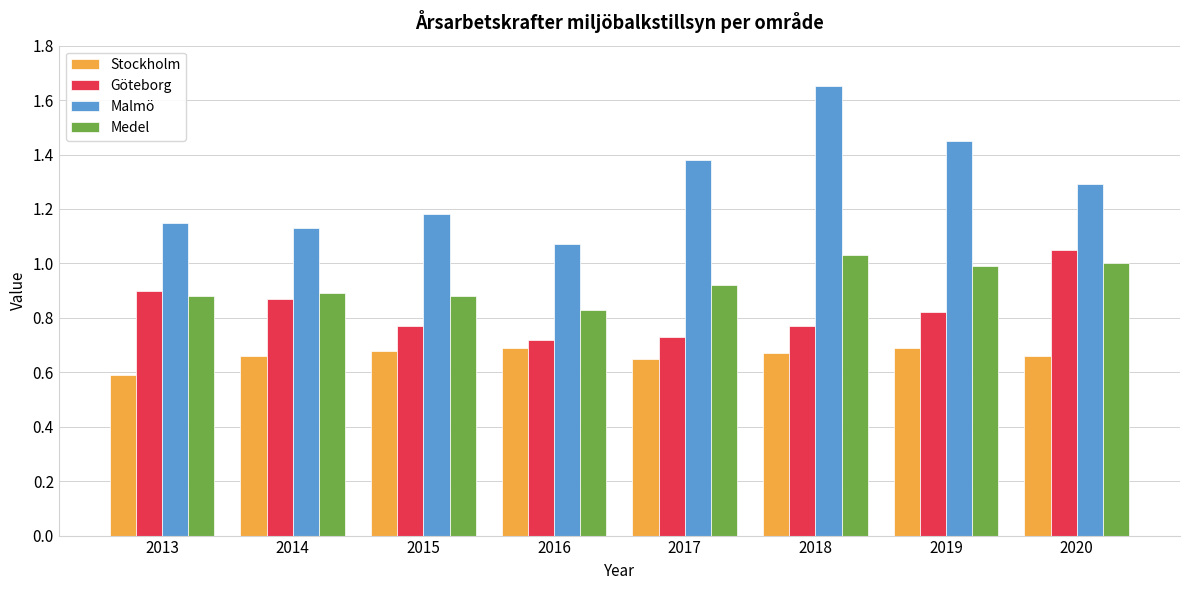

Count the number of categories in the chart.

8